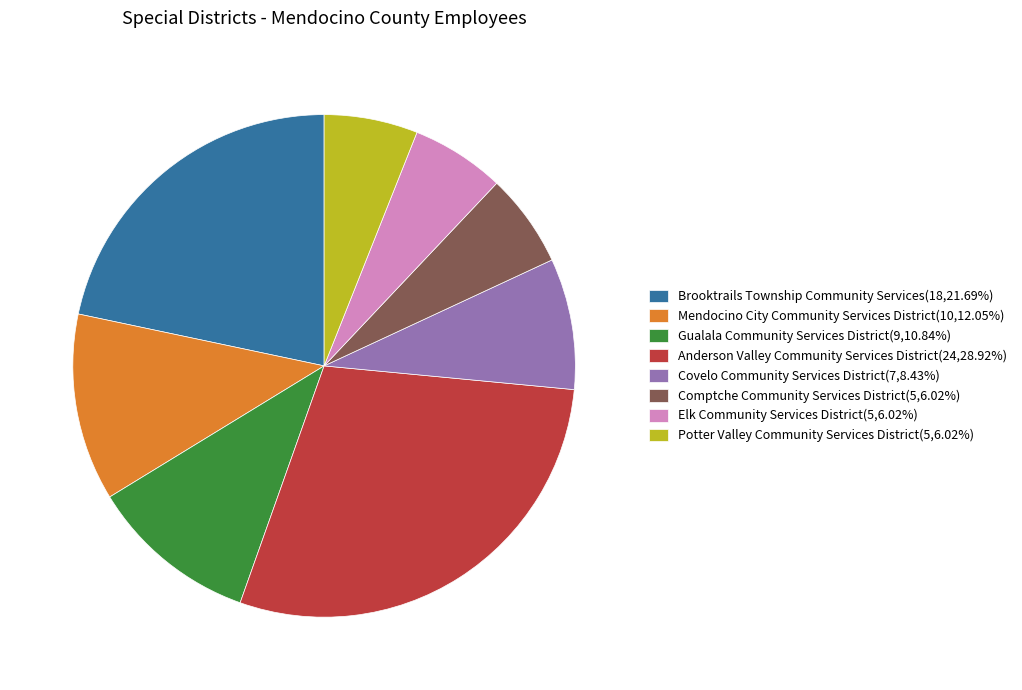

The Mendocino City Community Services District slice represents 12% of the pie. True or false?

True